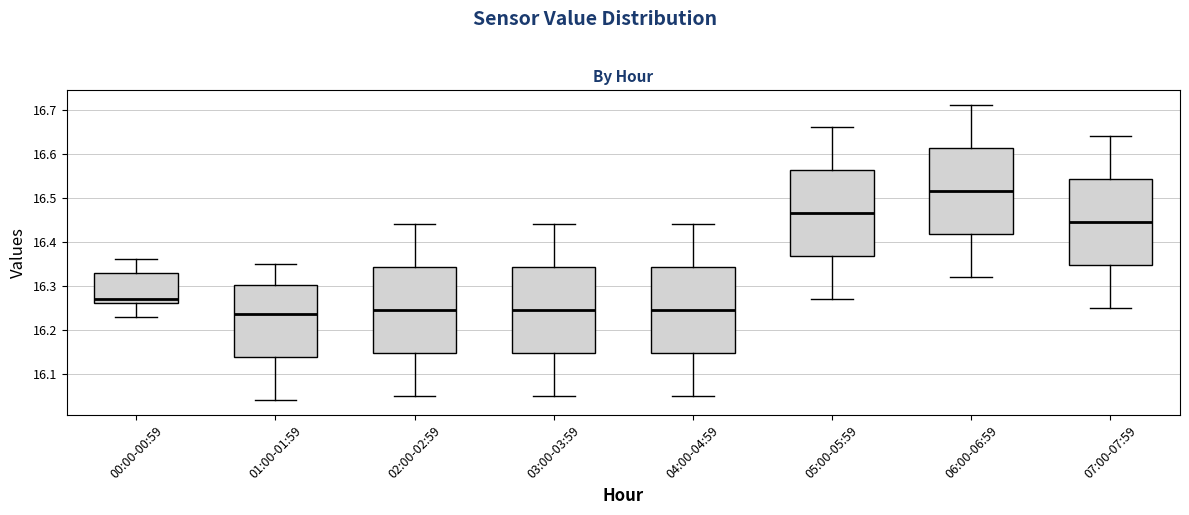

Which box's median line is the highest?

06:00-06:59